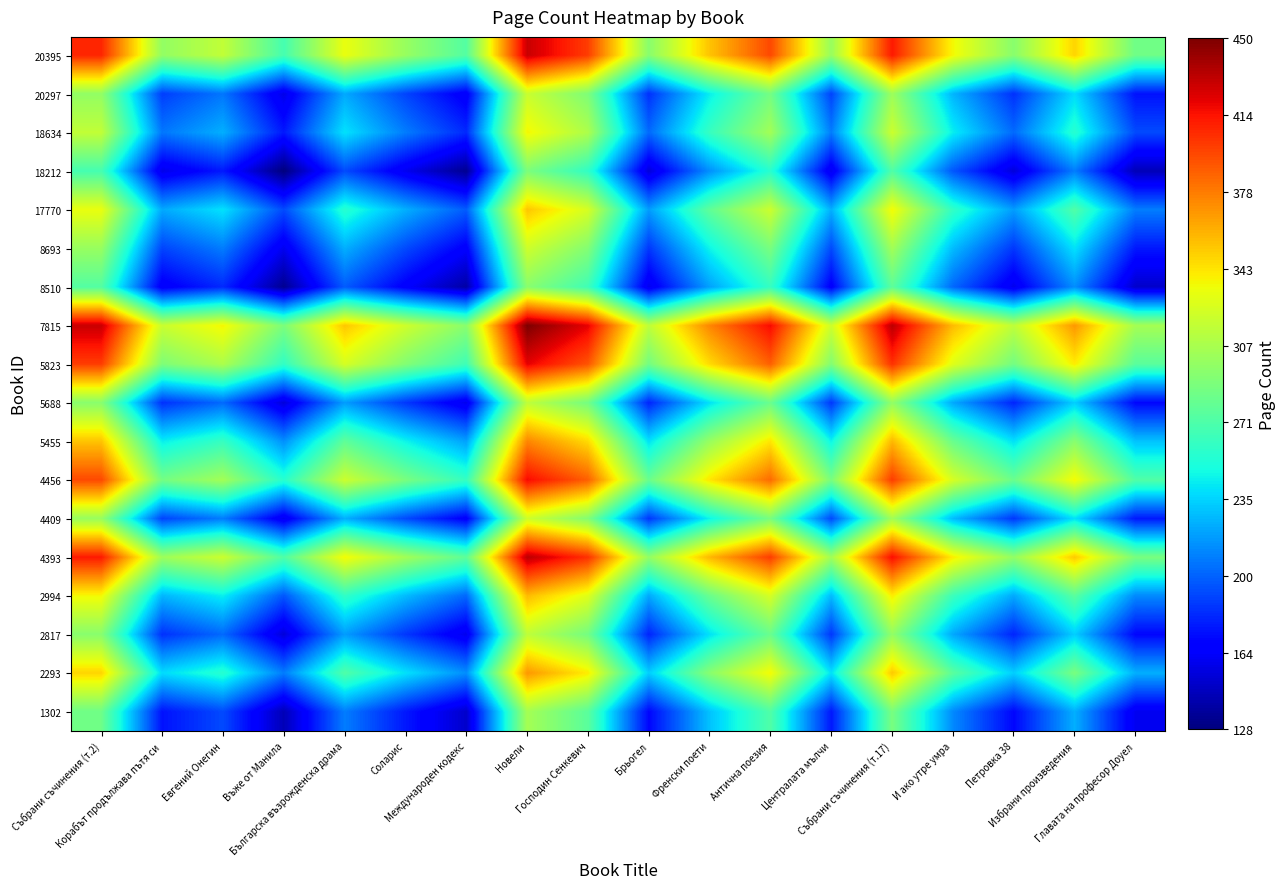

What is the difference between the highest and lowest values at Господин Сенкевич?

161.0